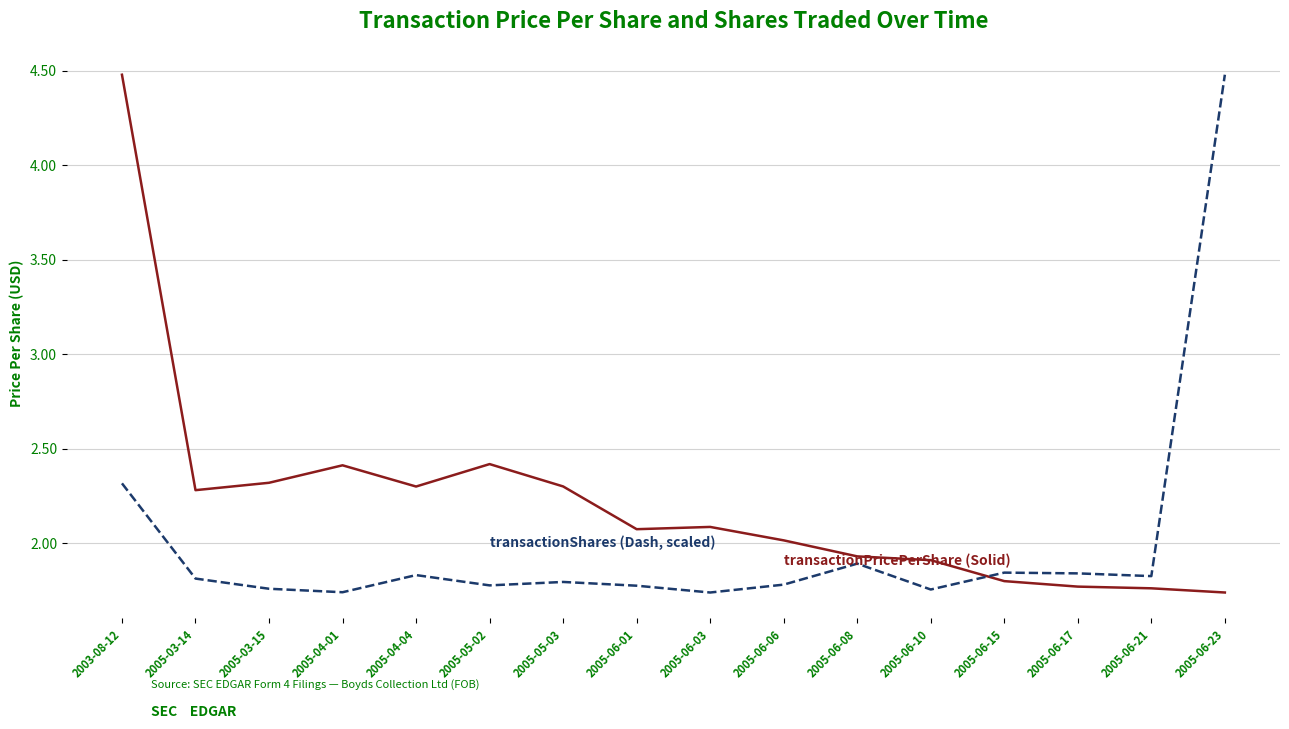

What is the total value across all series at 2005-05-03?

4.1